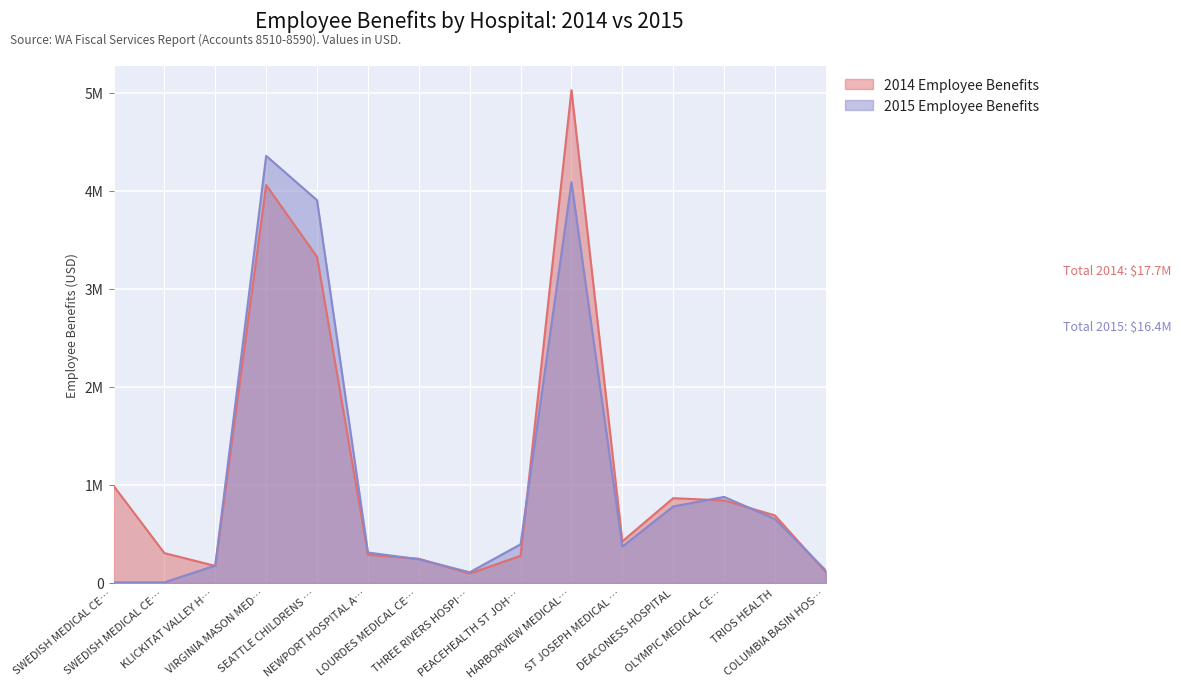

At which category is the sum across all series the highest?

HARBORVIEW MEDICAL…